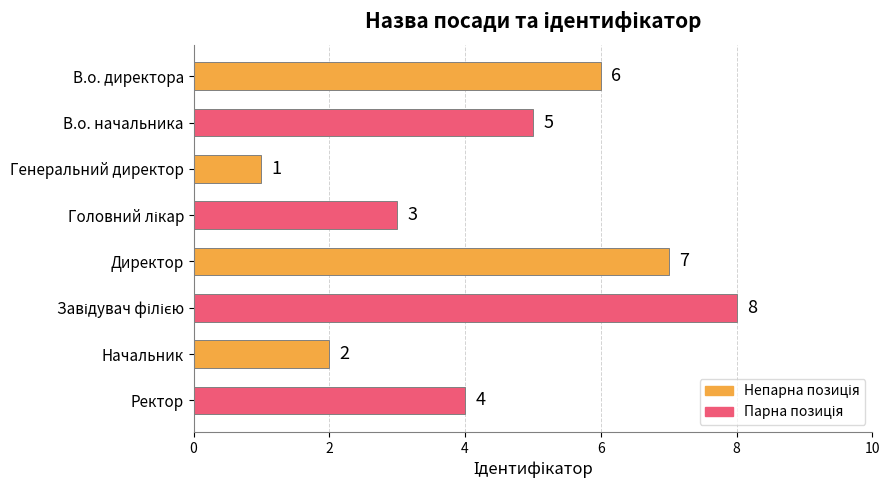

The chart shows a value of 1 at Генеральний директор. True or false?

True